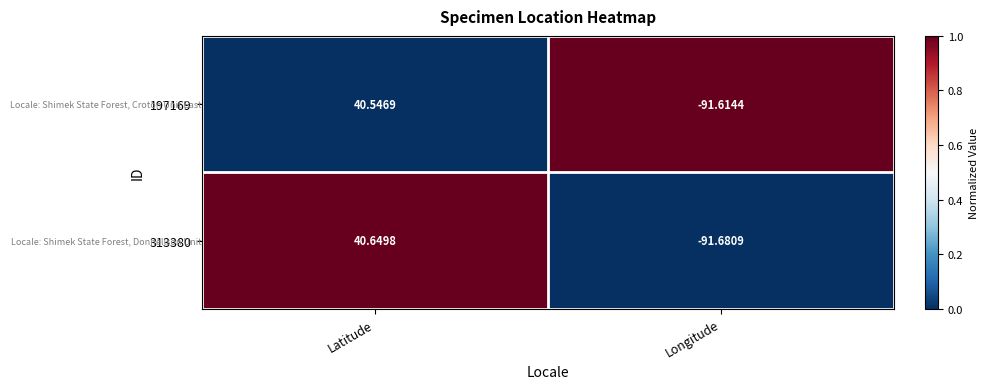

At how many categories does at least one series exceed 0?

1